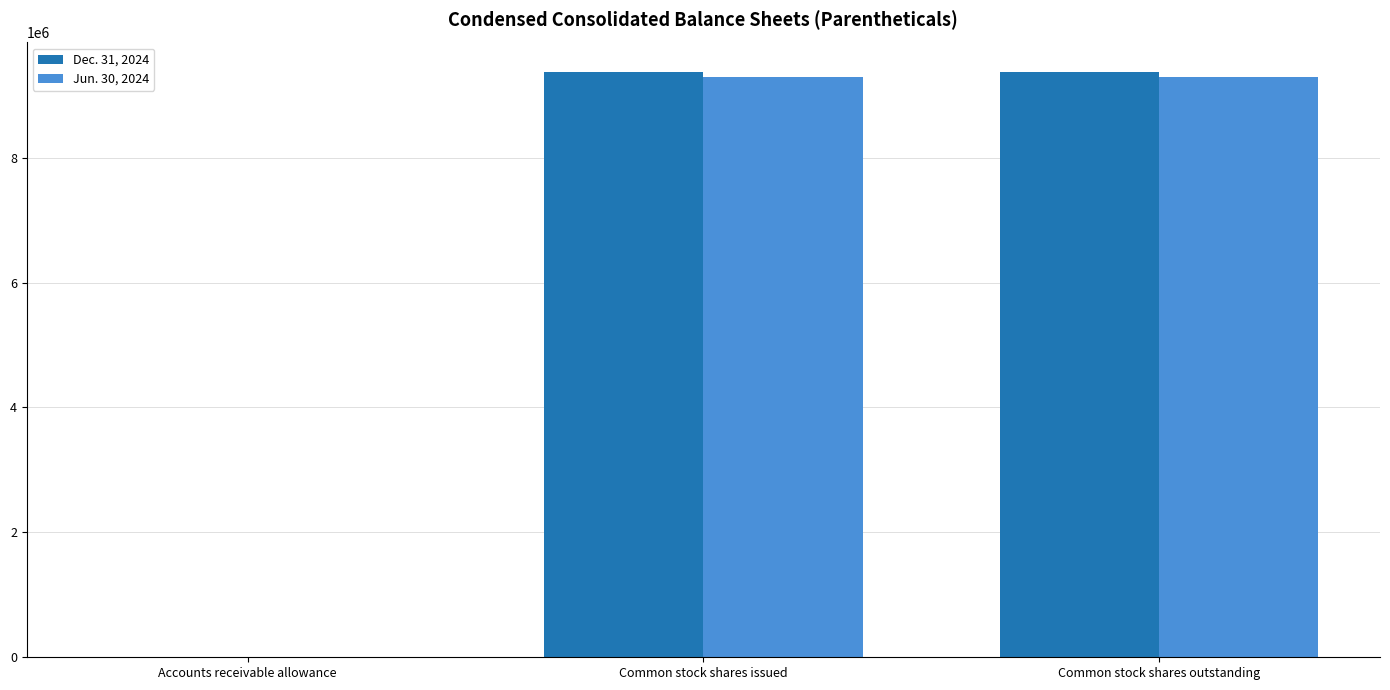

Are the bars grouped side by side (vs. stacked)?

Yes